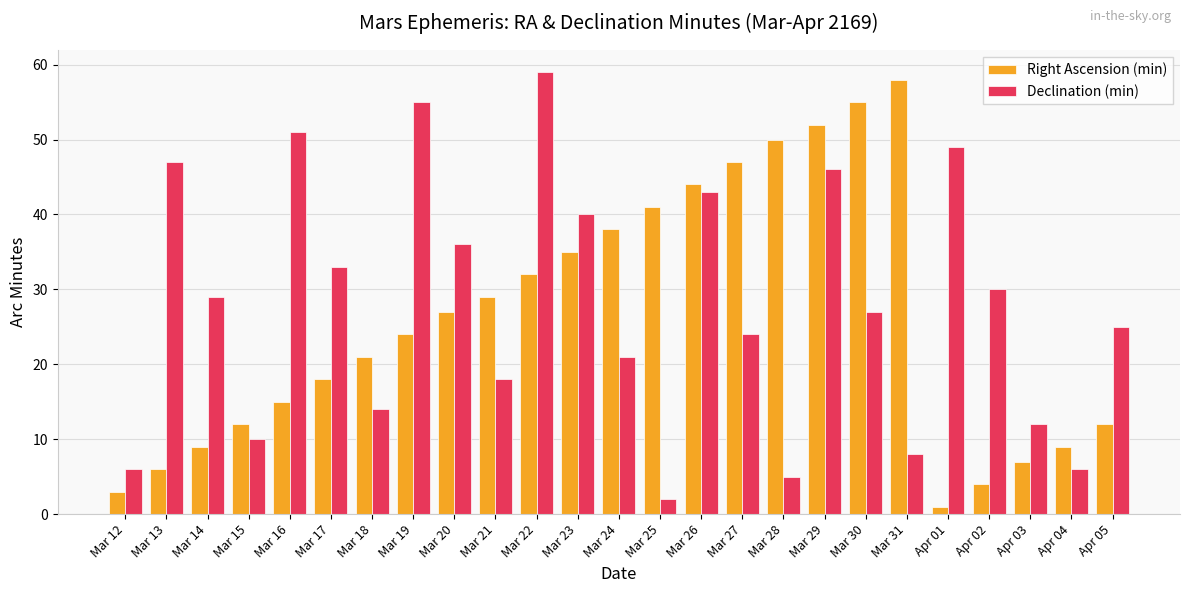

Which series has the largest total across all categories?

Declination (min)